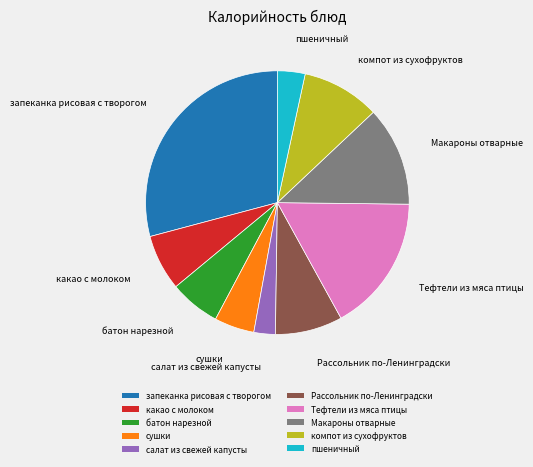

Approximately how many times larger is the value at Рассольник по-Ленинградски compared to сушки?

1.7